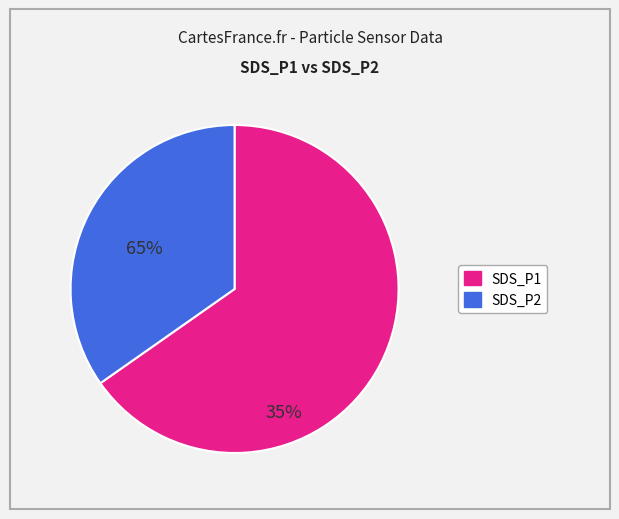

Is there a majority slice in this chart?

Yes